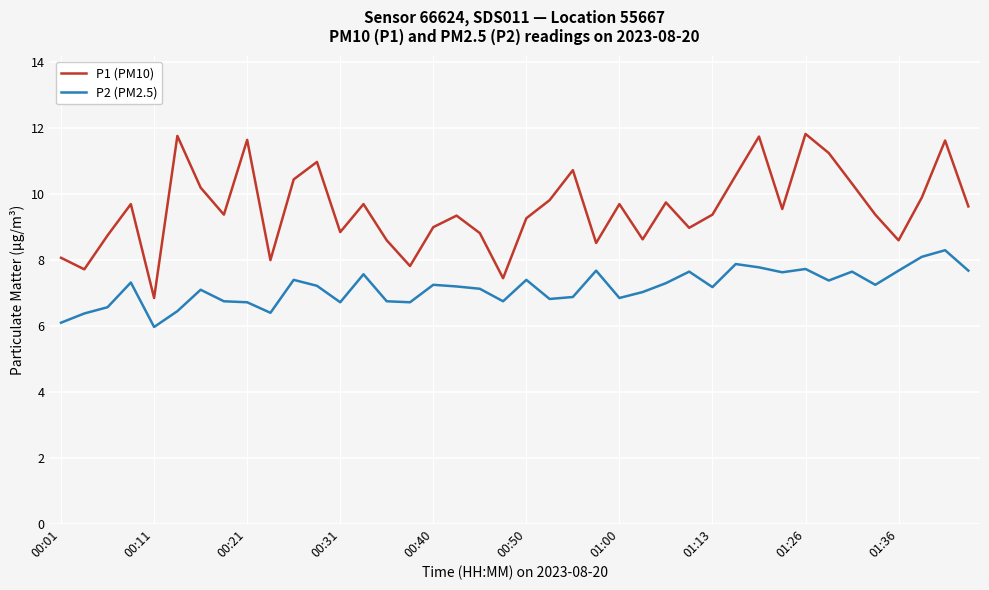

Which series has the largest range (max minus min)?

P1 (PM10)